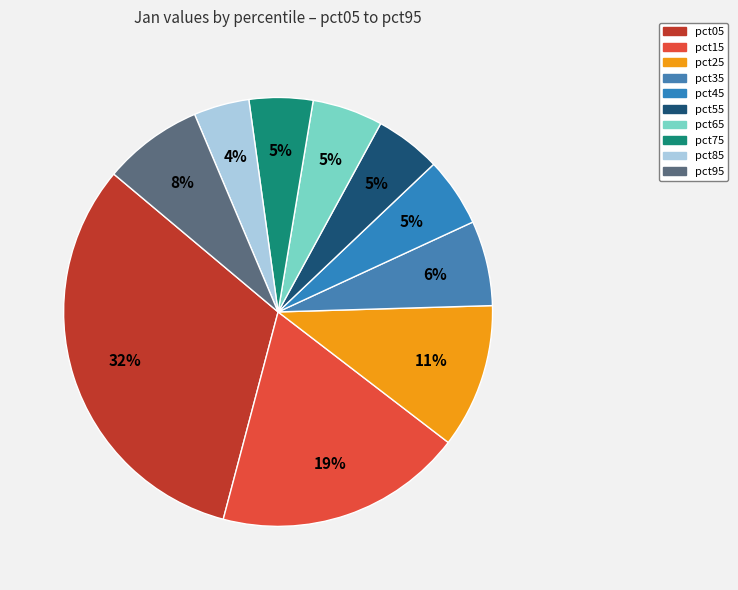

The pct05 slice represents 32% of the pie. True or false?

True